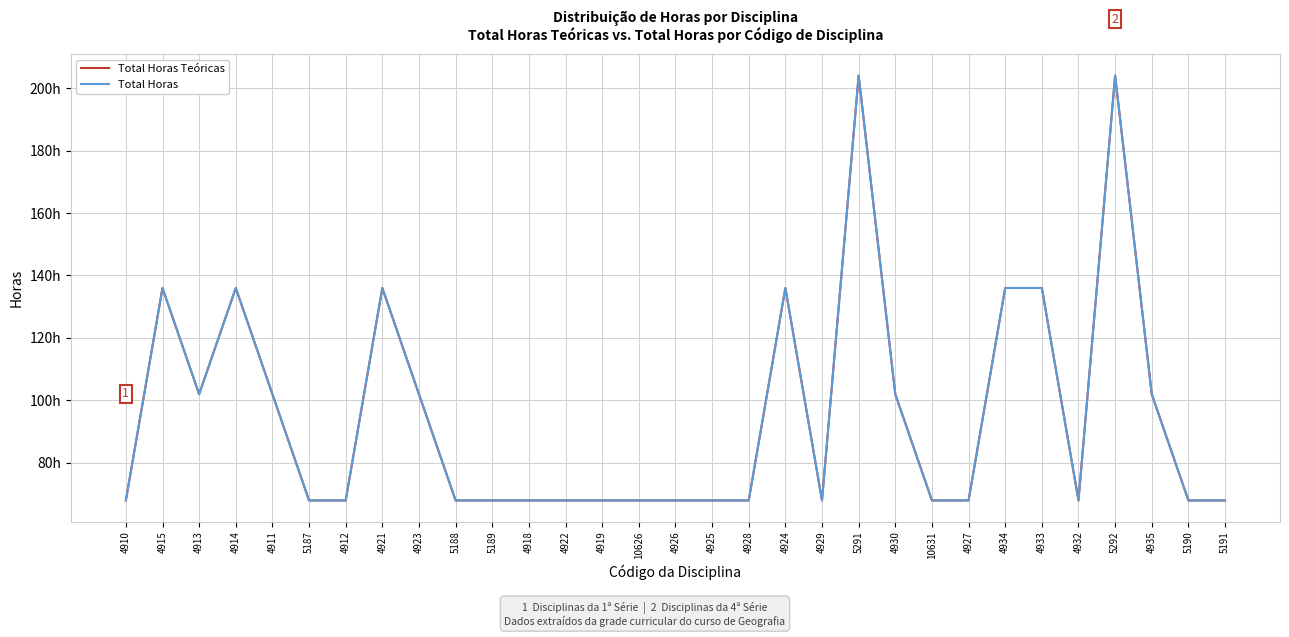

Does the chart display data point markers on the line(s)?

No